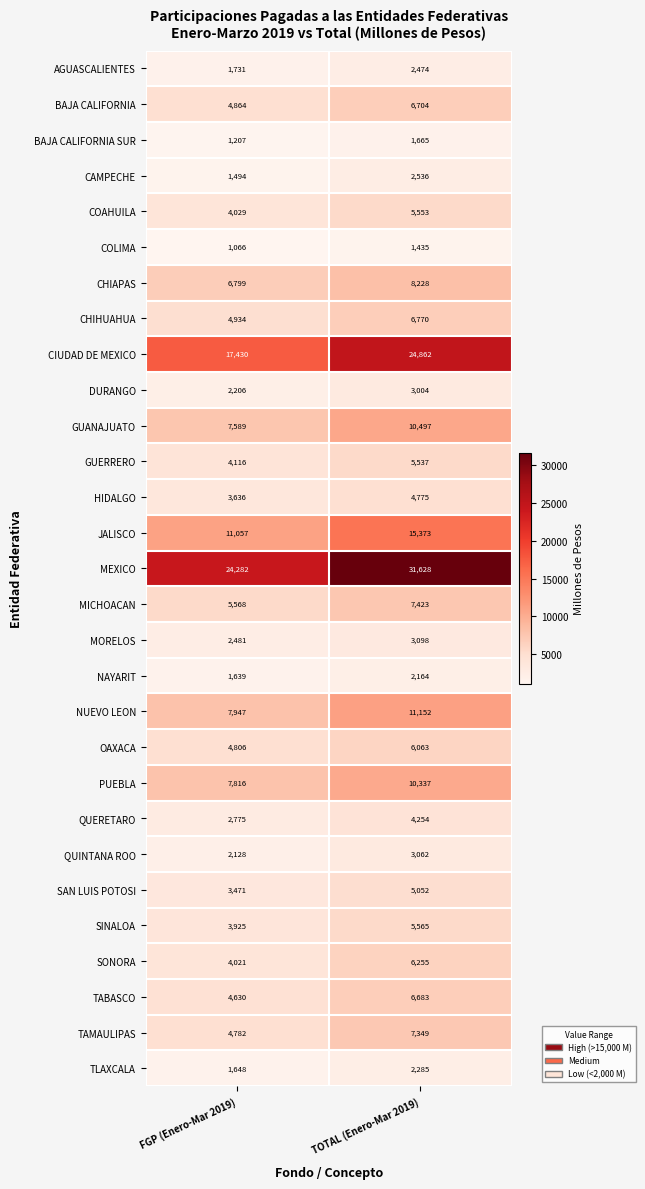

Which series has the largest range (max minus min)?

CIUDAD DE MEXICO